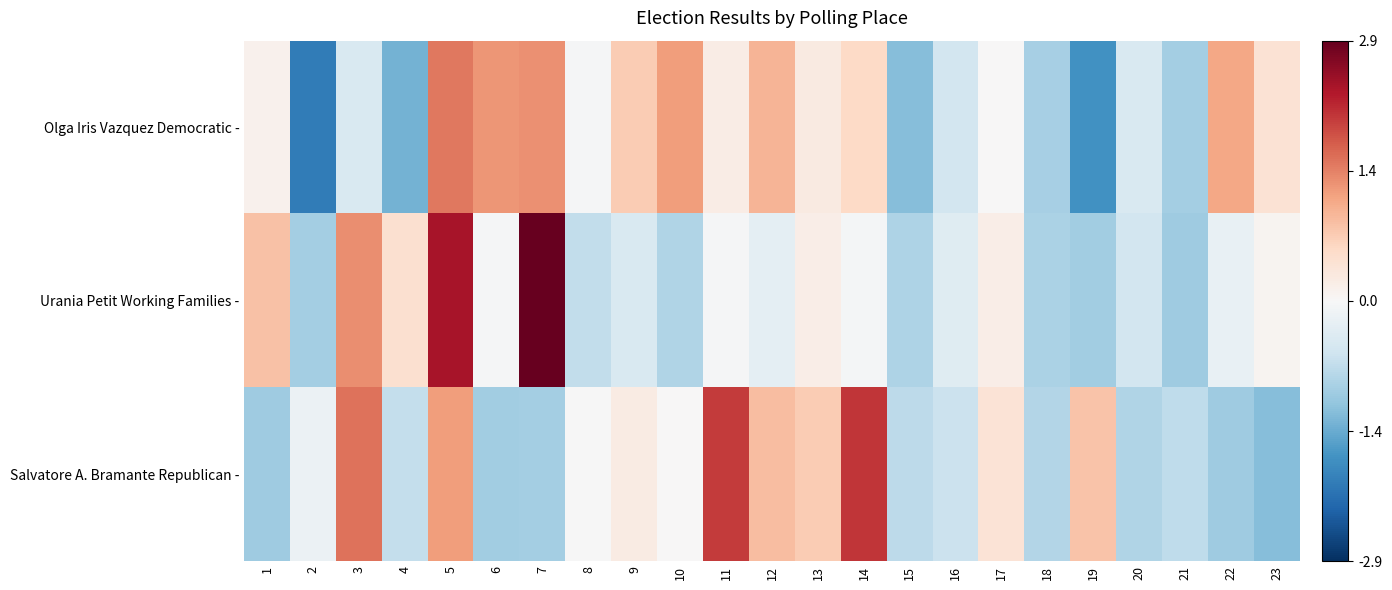

Reading left to right, transcribe all the data shown in this chart.

Olga Iris Vazquez Democratic -: 1=0.1	2=-2.0	3=-0.4	4=-1.3	5=1.5	6=1.3	7=1.3	8=-0.0	9=0.7	10=1.2	11=0.2	12=1.0	13=0.3	14=0.6	15=-1.2	16=-0.5	17=0.0	18=-1.0	19=-1.7	20=-0.4	21=-1.0	22=1.1	23=0.4
Urania Petit Working Families -: 1=0.8	2=-1.0	3=1.3	4=0.5	5=2.4	6=-0.0	7=2.9	8=-0.7	9=-0.4	10=-0.9	11=-0.0	12=-0.3	13=0.2	14=-0.1	15=-0.9	16=-0.3	17=0.2	18=-0.9	19=-1.0	20=-0.5	21=-1.0	22=-0.2	23=0.1
Salvatore A. Bramante Republican -: 1=-1.0	2=-0.2	3=1.6	4=-0.7	5=1.2	6=-1.0	7=-1.0	8=-0.0	9=0.2	10=0.0	11=2.0	12=0.9	13=0.7	14=2.0	15=-0.7	16=-0.6	17=0.4	18=-0.8	19=0.8	20=-0.9	21=-0.7	22=-1.0	23=-1.2